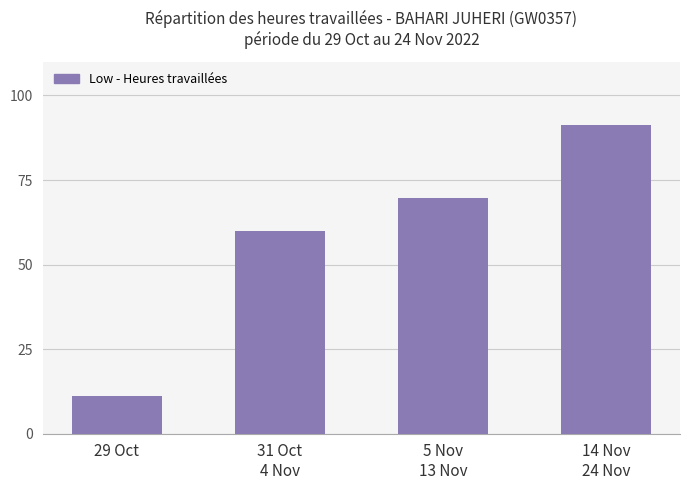

Reading right to left, extract all data points from this chart.

14 Nov
24 Nov=91.3	5 Nov
13 Nov=69.6	31 Oct
4 Nov=59.9	29 Oct=11.1